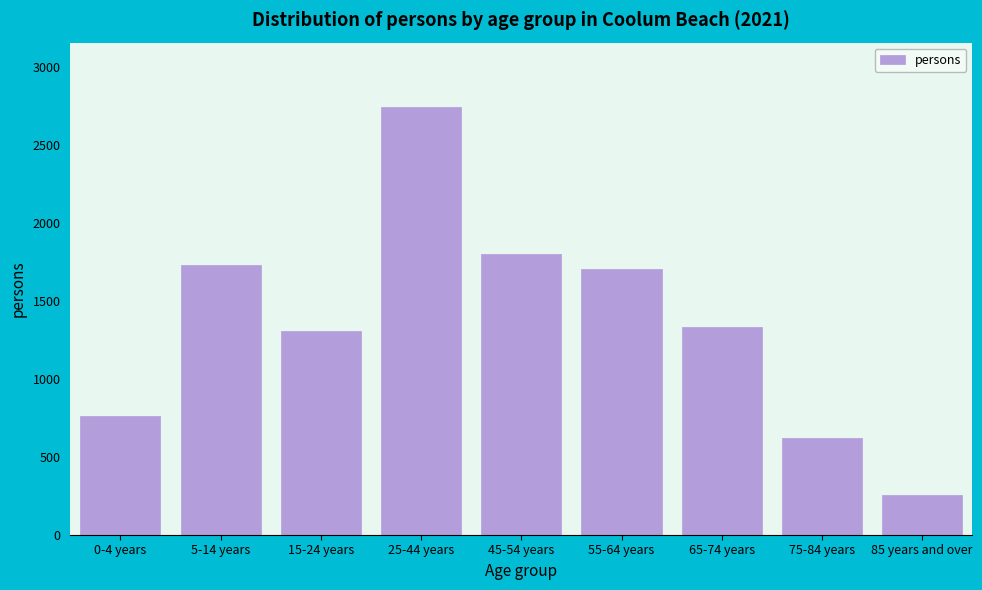

Reading right to left, transcribe all the data shown in this chart.

258	623	1331	1705	1805	2747	1307	1729	761